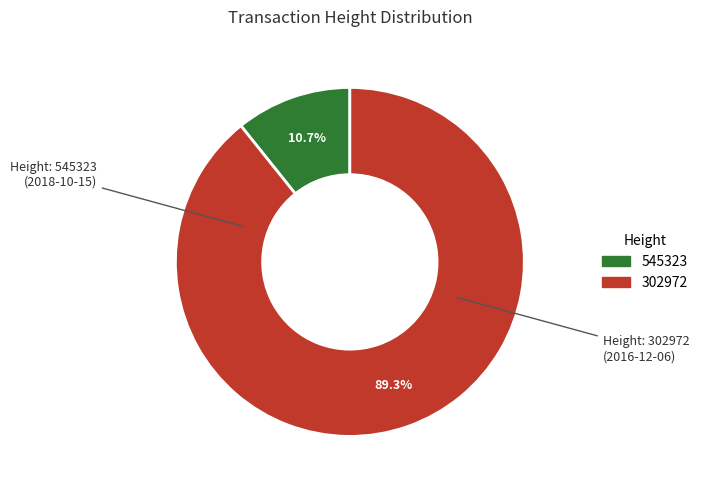

Is it true that 545323 is 11% of the pie?

True